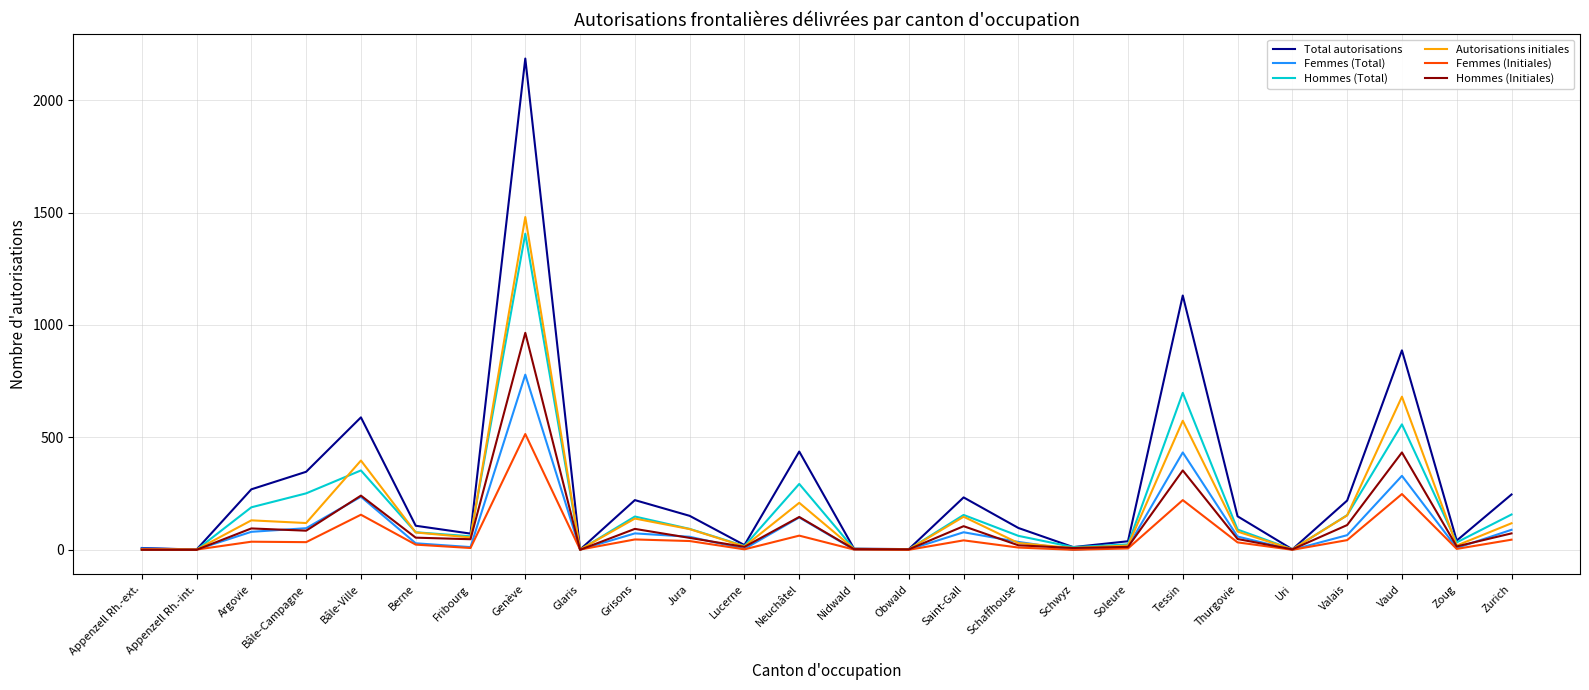

What is the total value across all series at Nidwald?

18